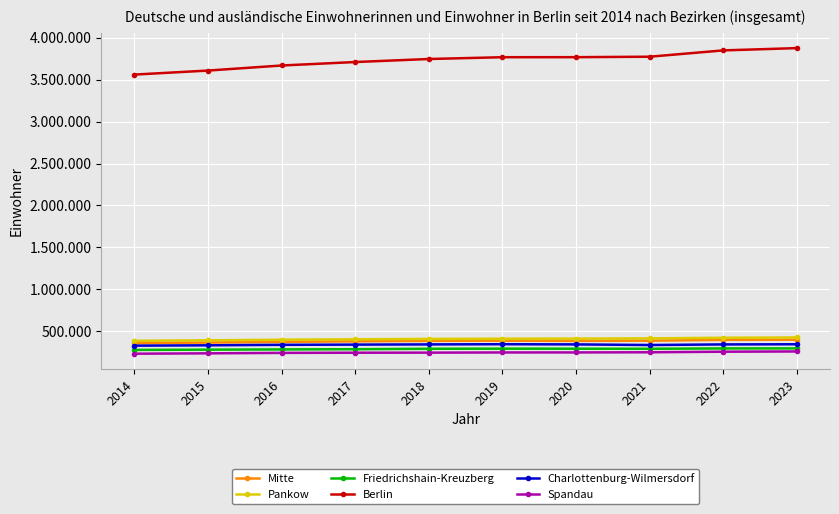

Does the chart have visible grid lines?

Yes